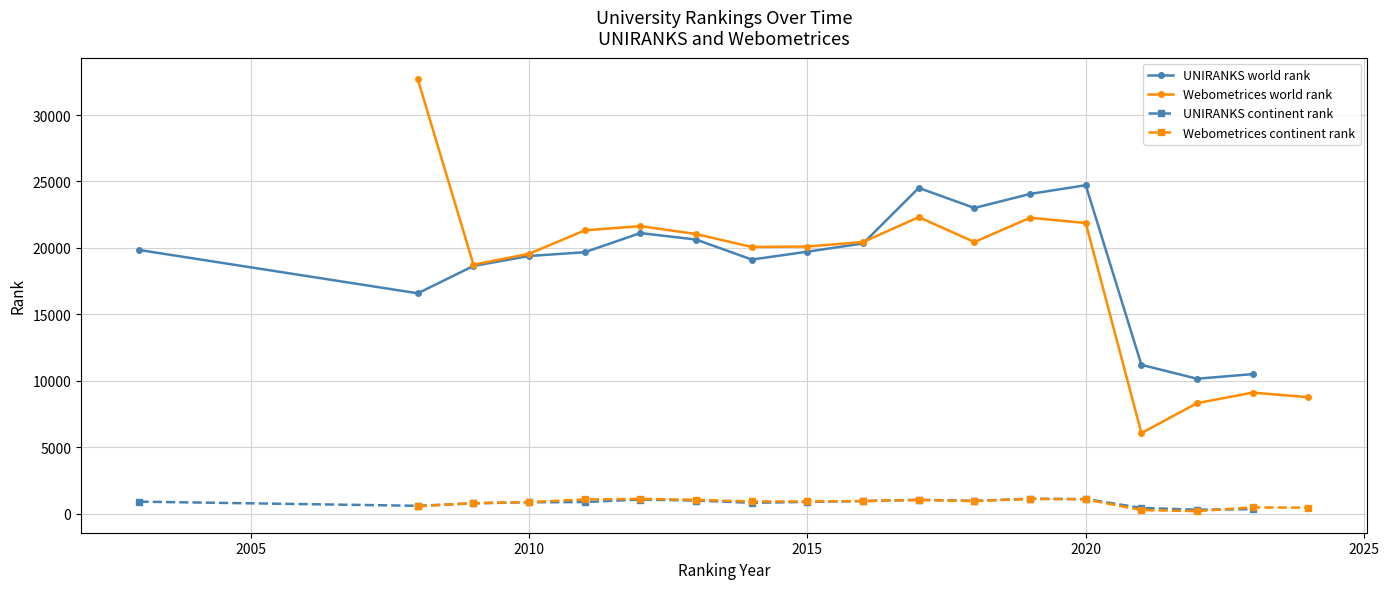

At which label is Webometrices world rank closest to 19374?

2010